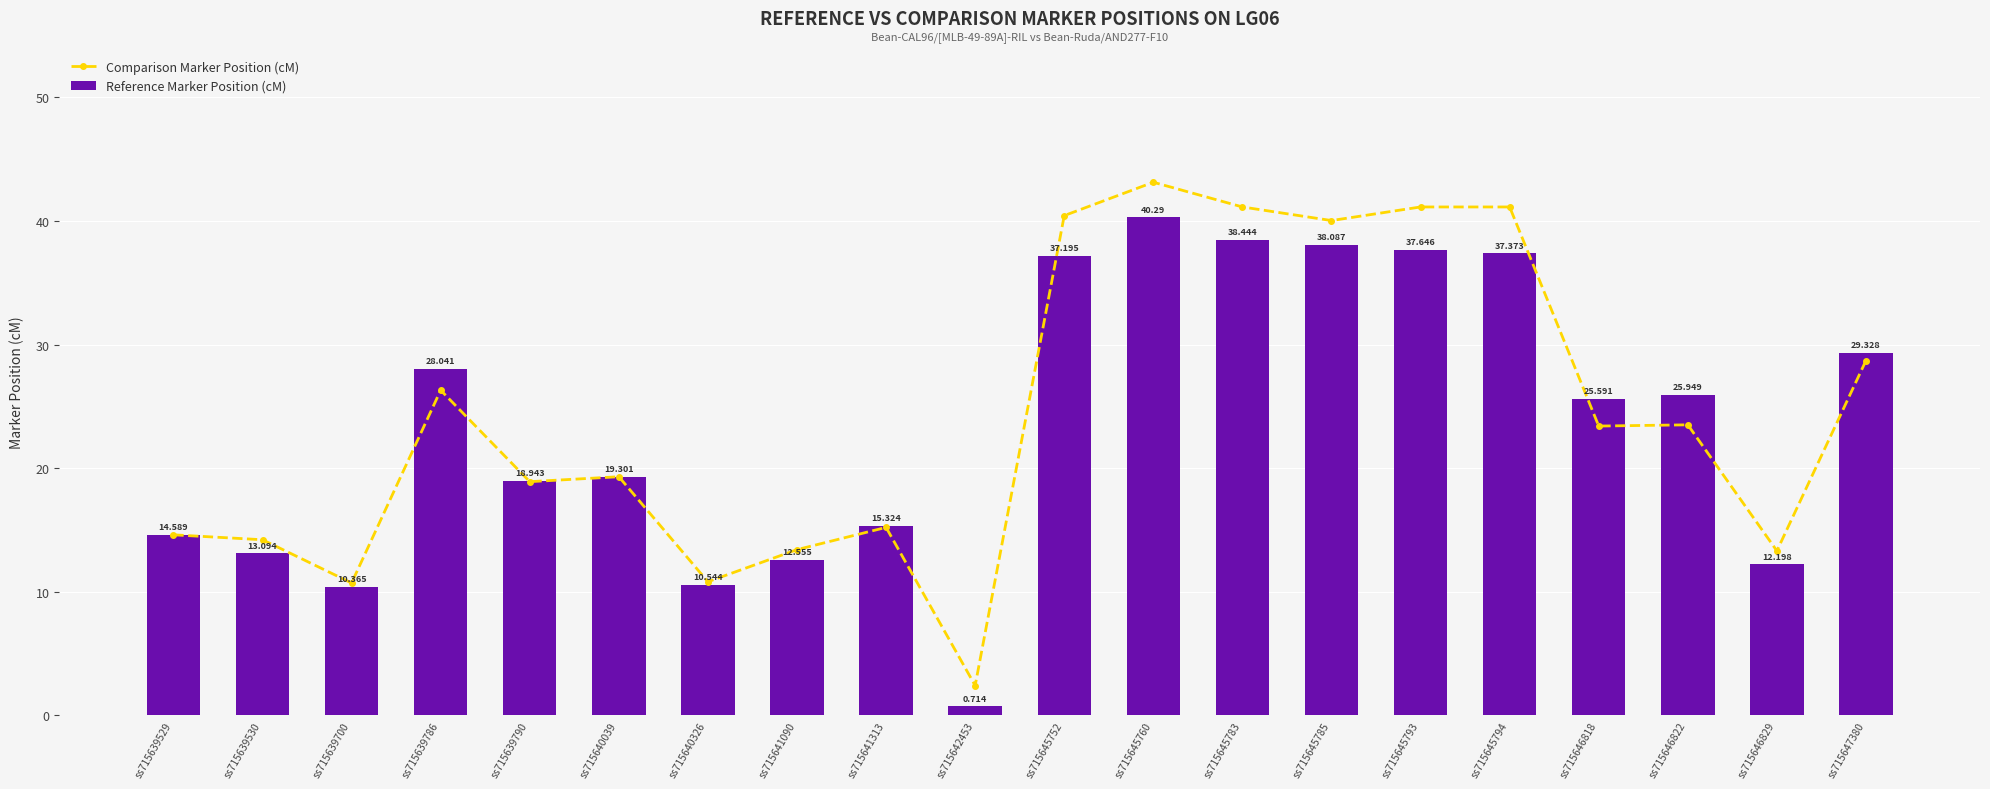

Which category has the highest value across all series?

ss715645760